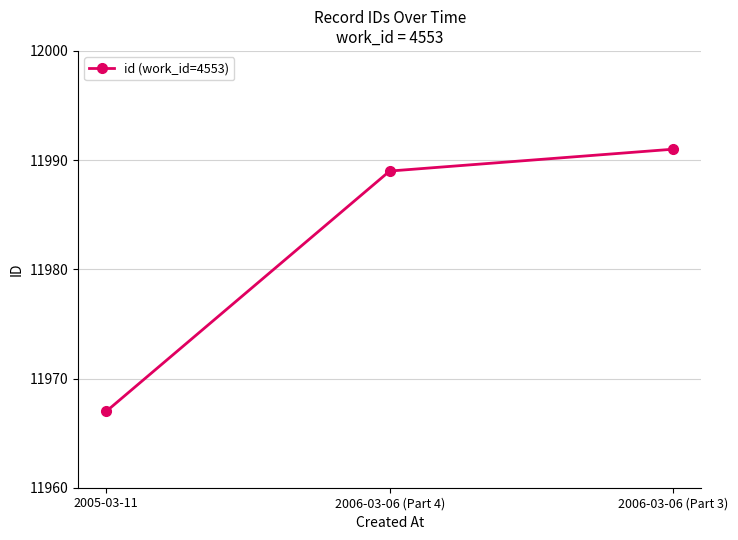

What is the sum of all values?

35947